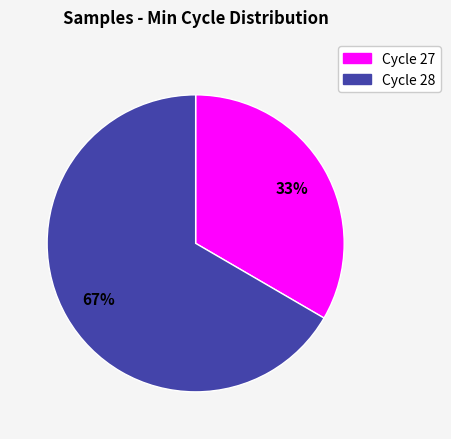

How many segments does this pie chart have?

2